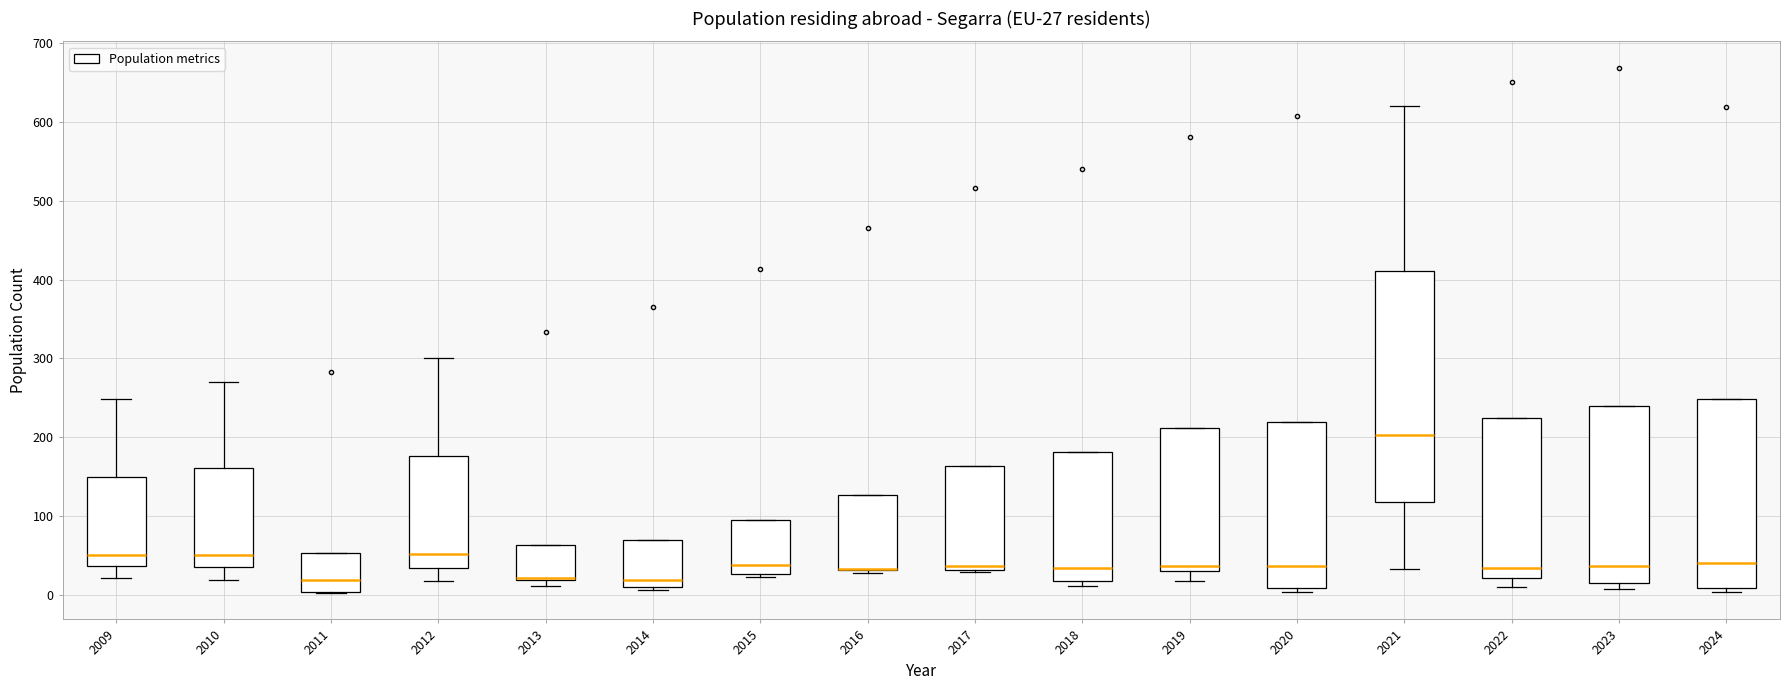

Comparing the boxes themselves (not the whiskers), which one is the tallest?

2021